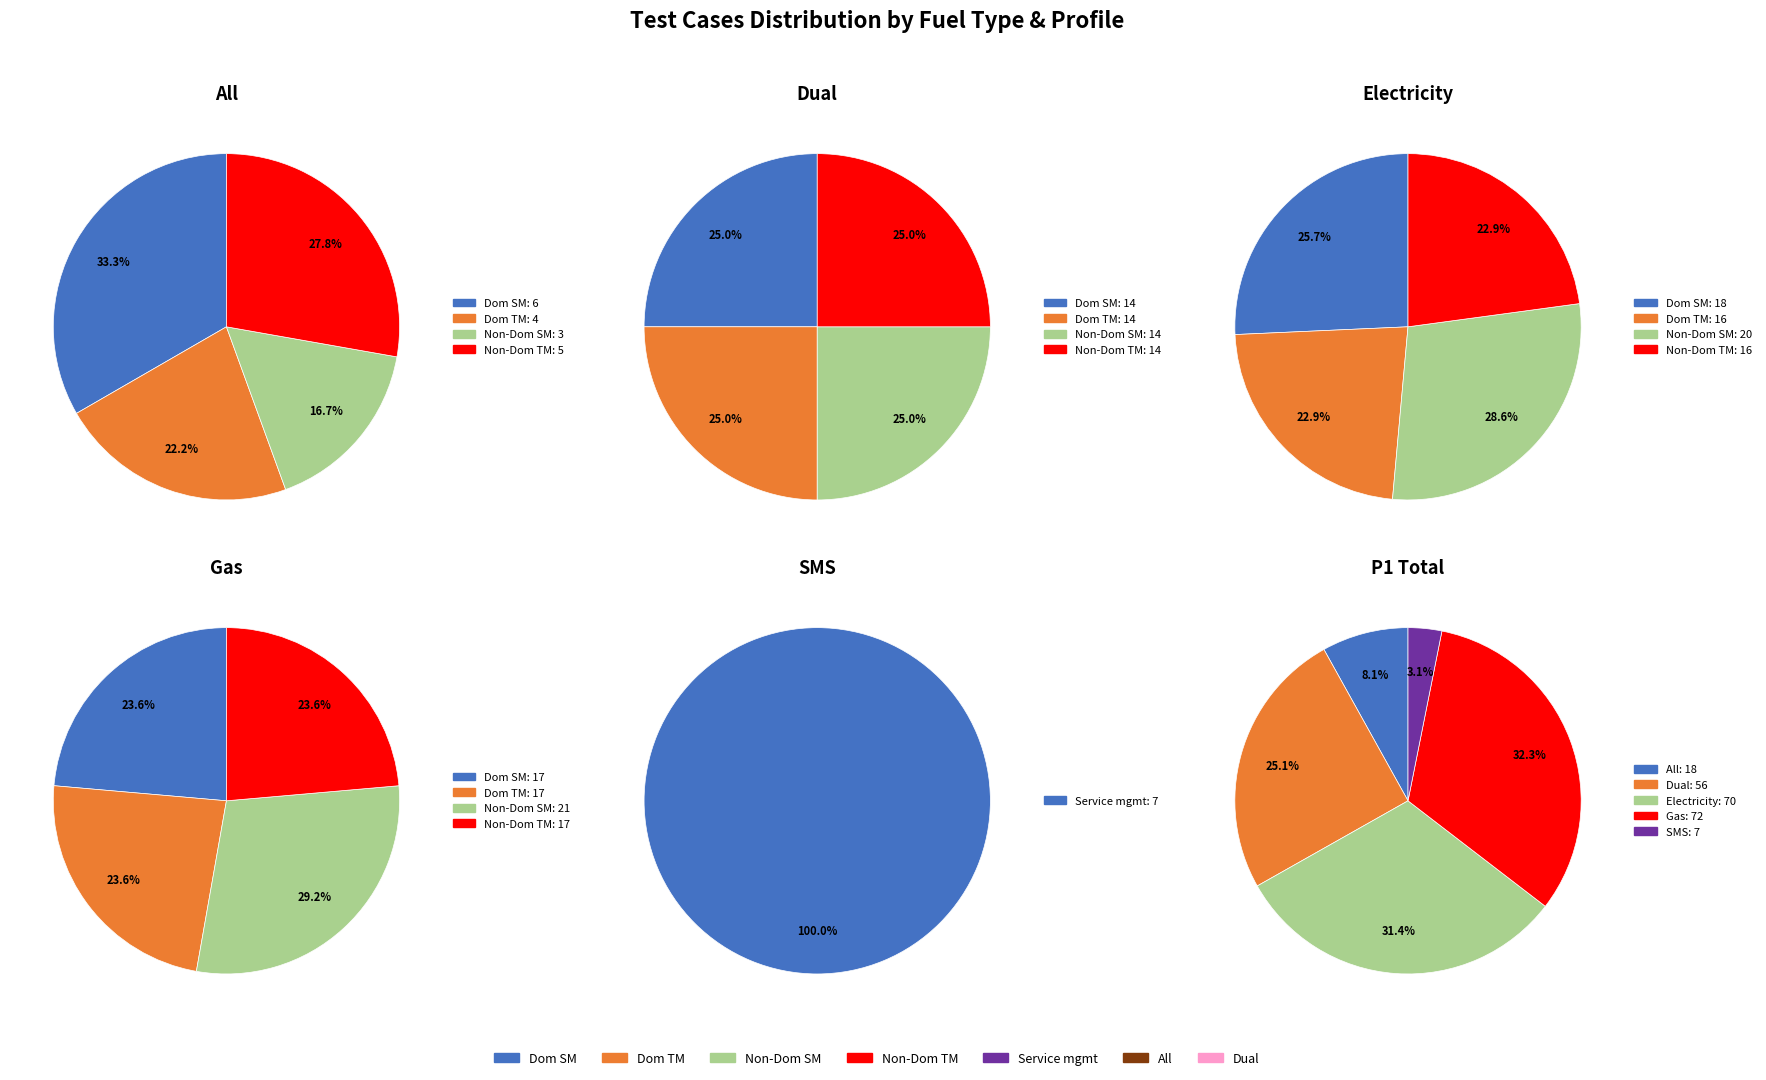

What is the change in value from Gas to SMS?

-65